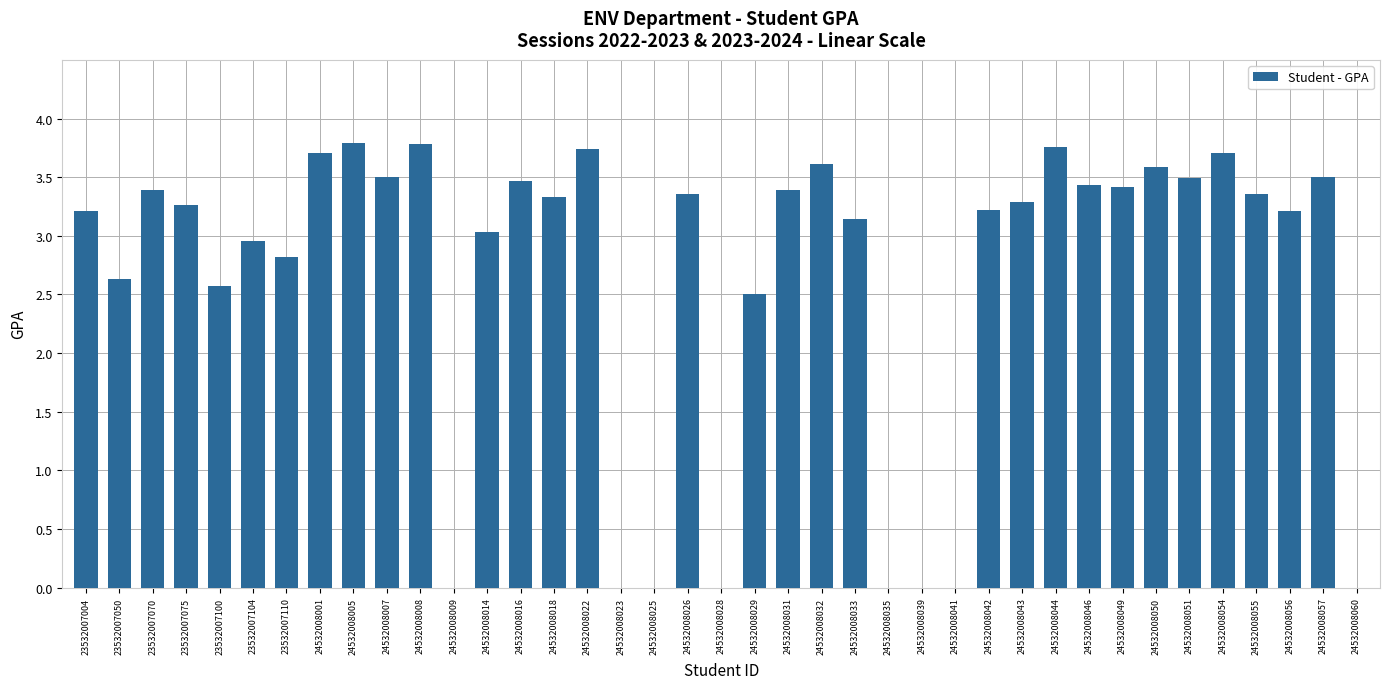

Which has a higher value, 24532008035 or 24532008033?

24532008033